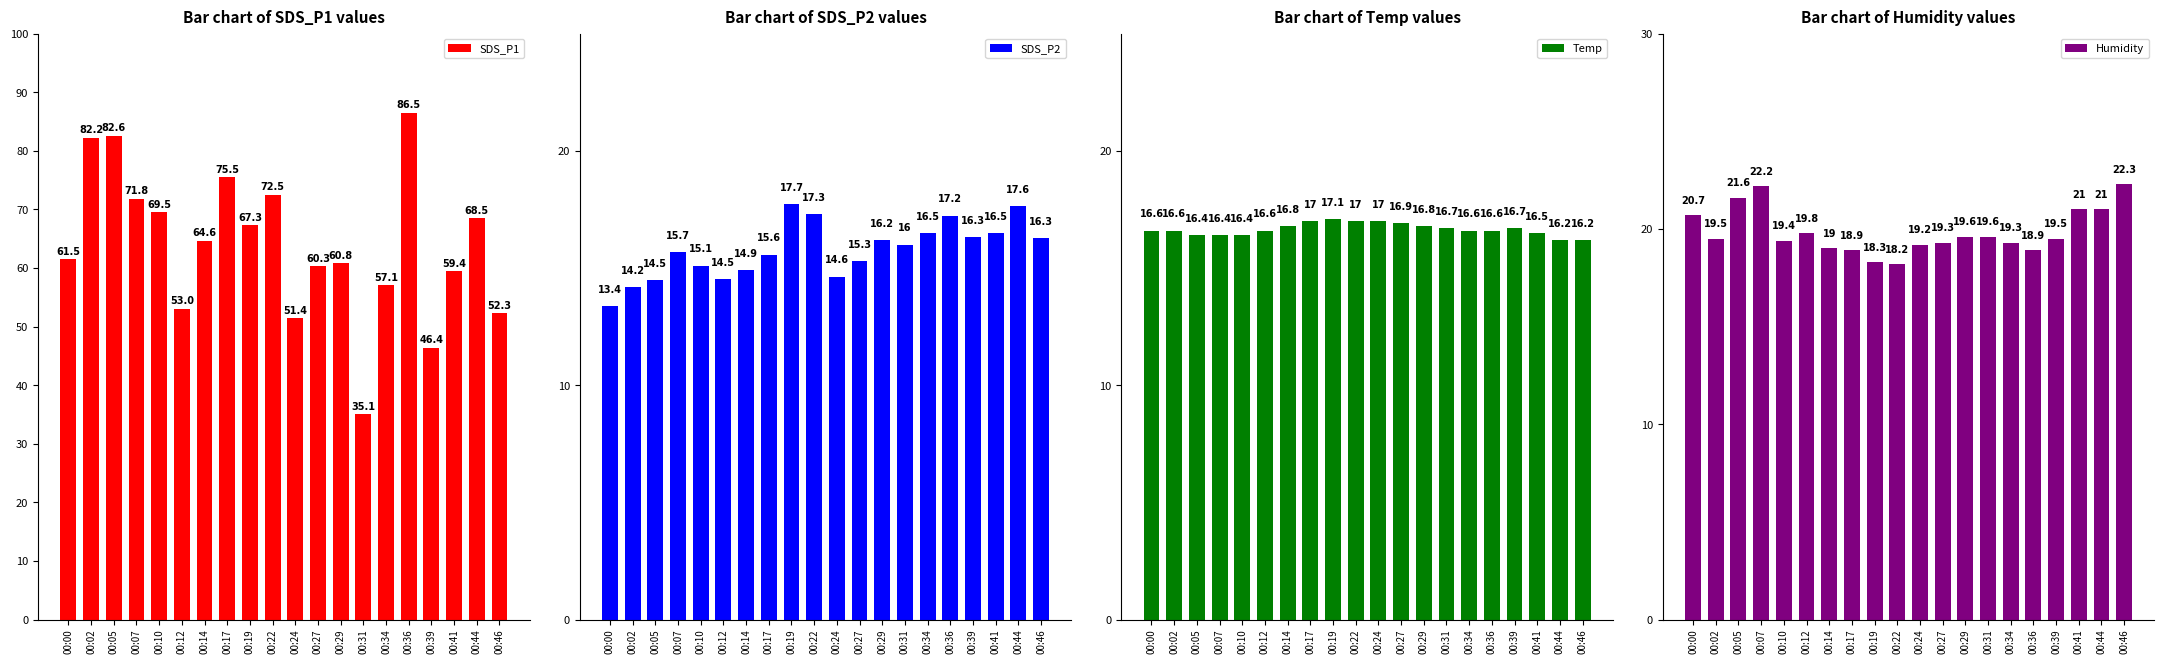

Between 00:17 and 00:34, which series saw the biggest shift?

SDS_P1